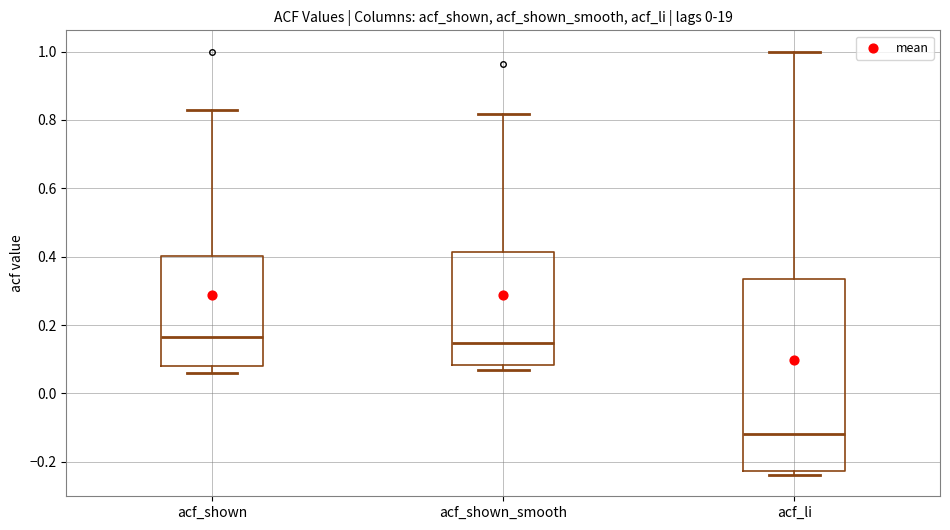

Reading left to right, read every box against the y-axis: the position of its median line, the range the box covers, and the ends of its whiskers. The values are not printed on the chart, so give them approximately, as read against the axis.

acf_shown: median 0.16, box 0.08 to 0.40, whiskers 0.06 to 0.82
acf_shown_smooth: median 0.14, box 0.08 to 0.42, whiskers 0.06 to 0.82
acf_li: median -0.12, box -0.22 to 0.34, whiskers -0.24 to 1.00